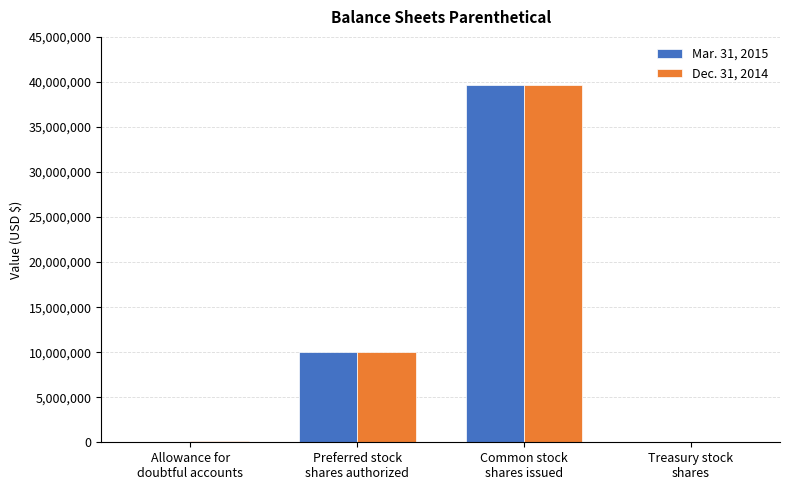

What is the maximum value shown in the chart?

39713540